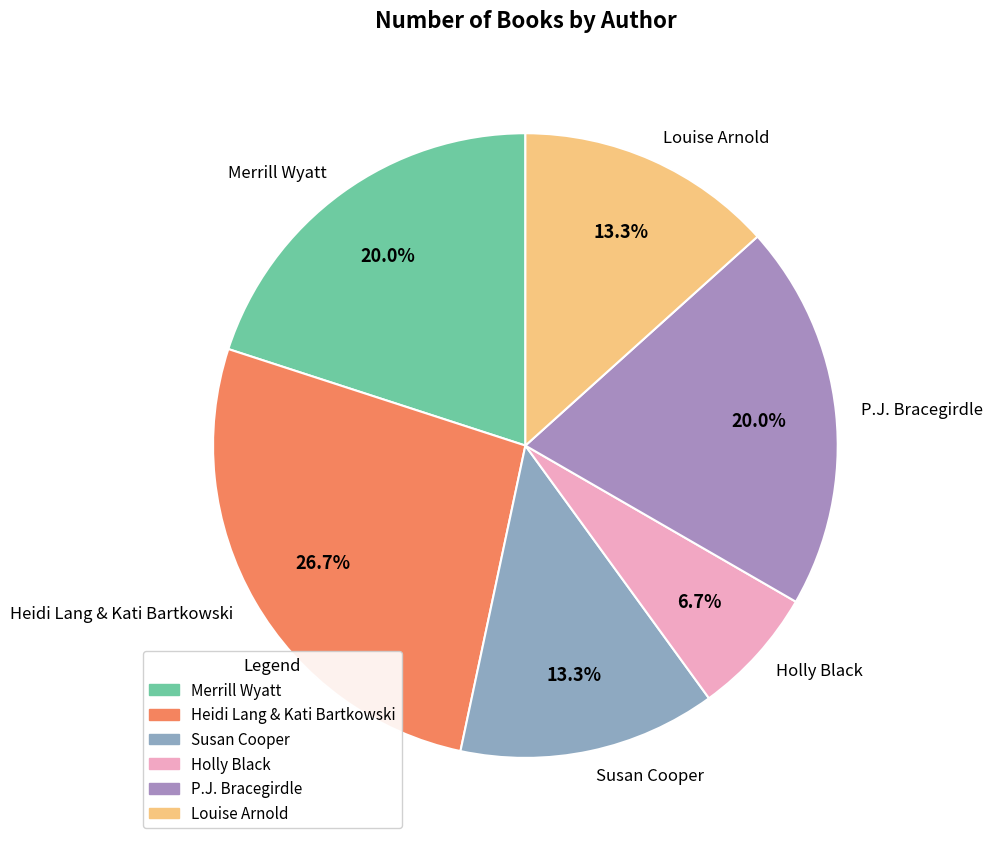

Which has a higher value, P.J. Bracegirdle or Holly Black?

P.J. Bracegirdle